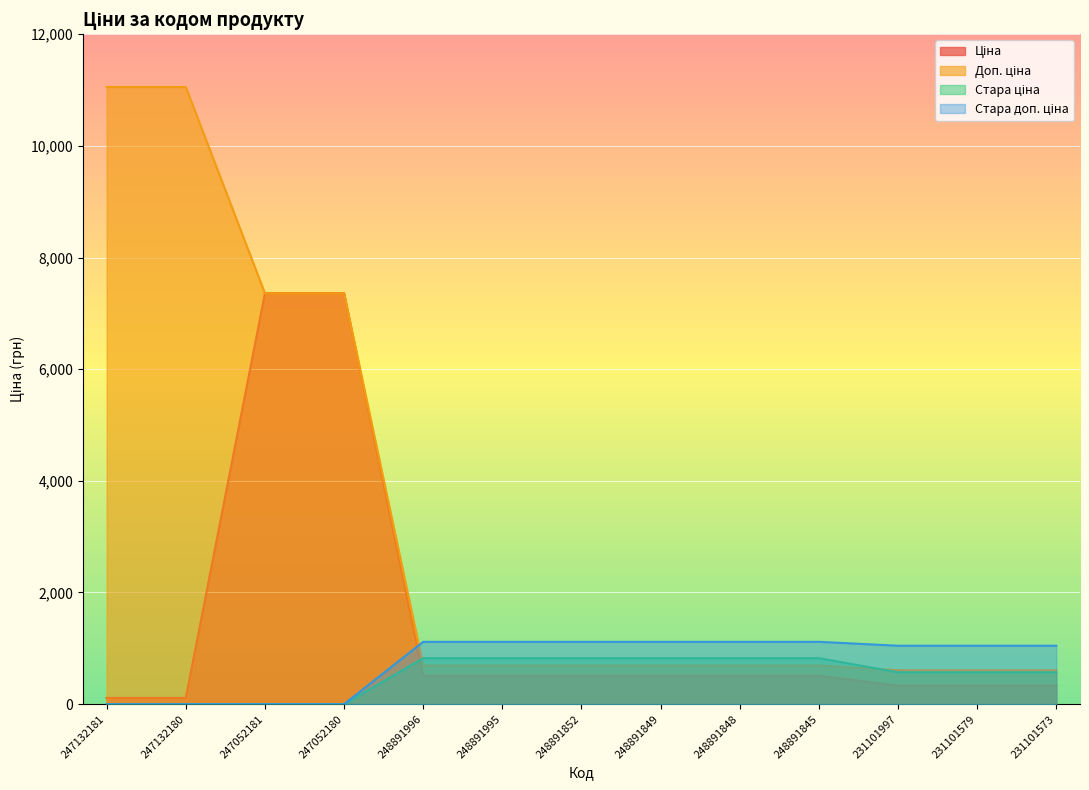

Which series changed the most between 247052180 and 248891995?

Ціна